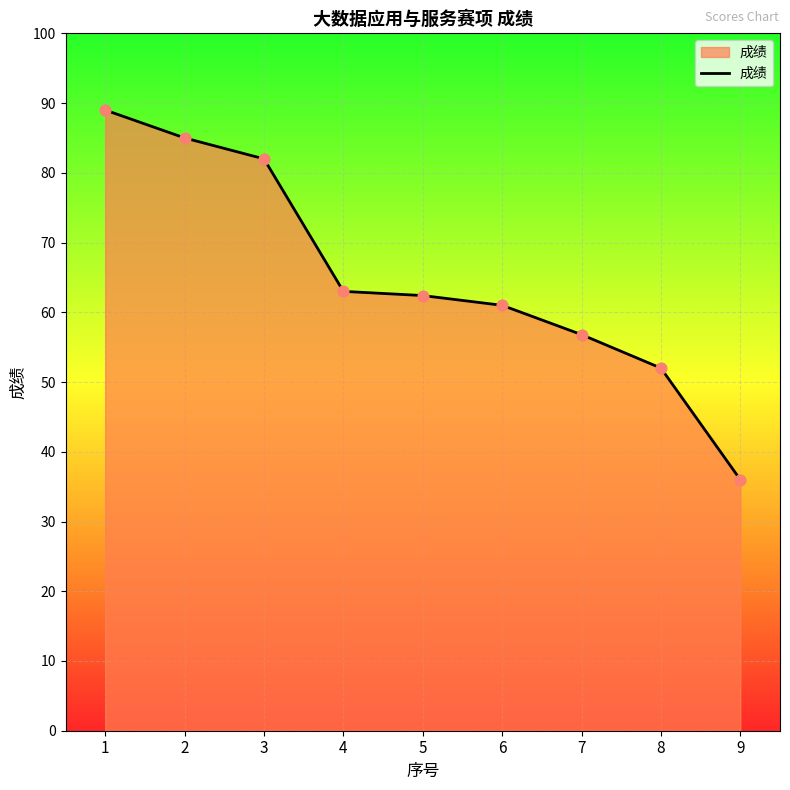

Which has a higher value, 2 or 1?

1